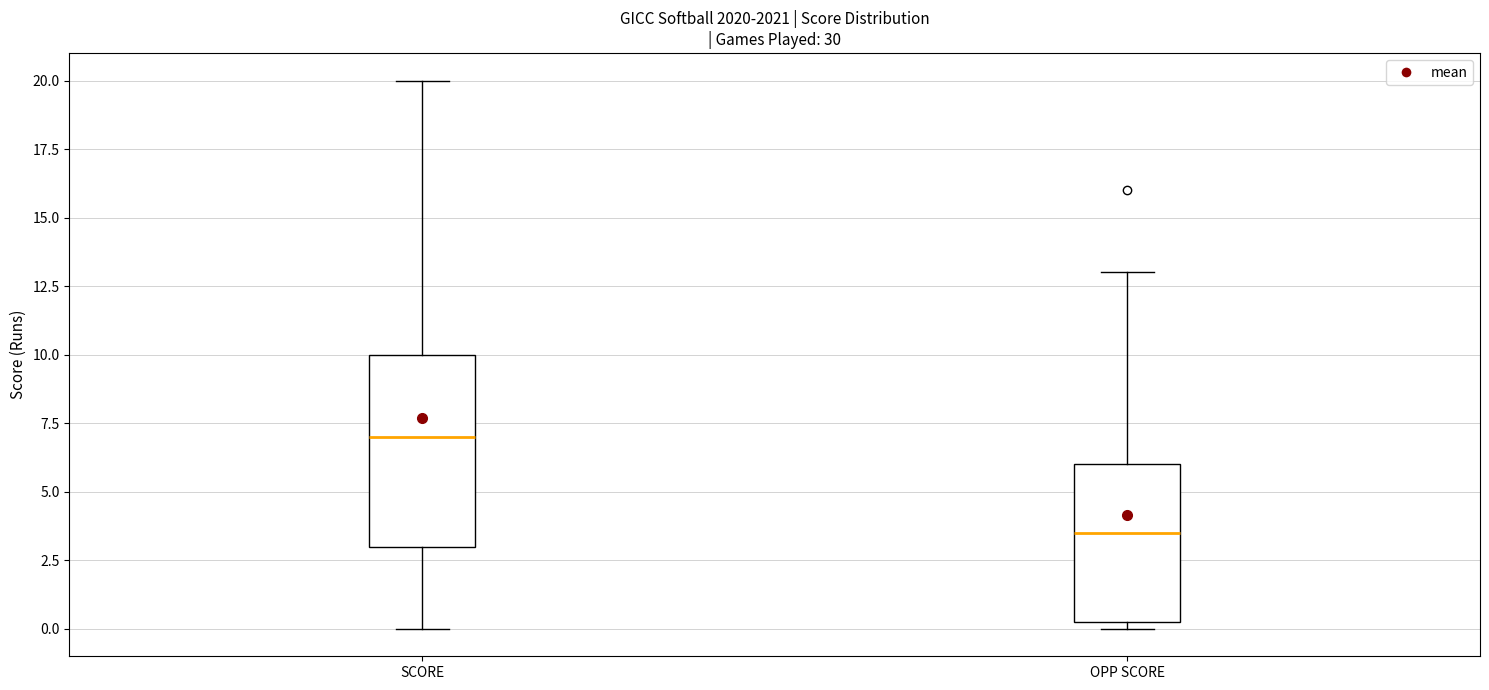

Reading left to right, transcribe this box plot: for each box, give where its median line is, the range the box spans, and where its two whiskers end, as read against the y-axis. The values are not printed on the chart, so give them approximately, as read against the axis.

SCORE: median 7.0, box 3.0 to 10.0, whiskers 0.0 to 20.0
OPP SCORE: median 3.5, box 0.5 to 6.0, whiskers 0.0 to 13.0